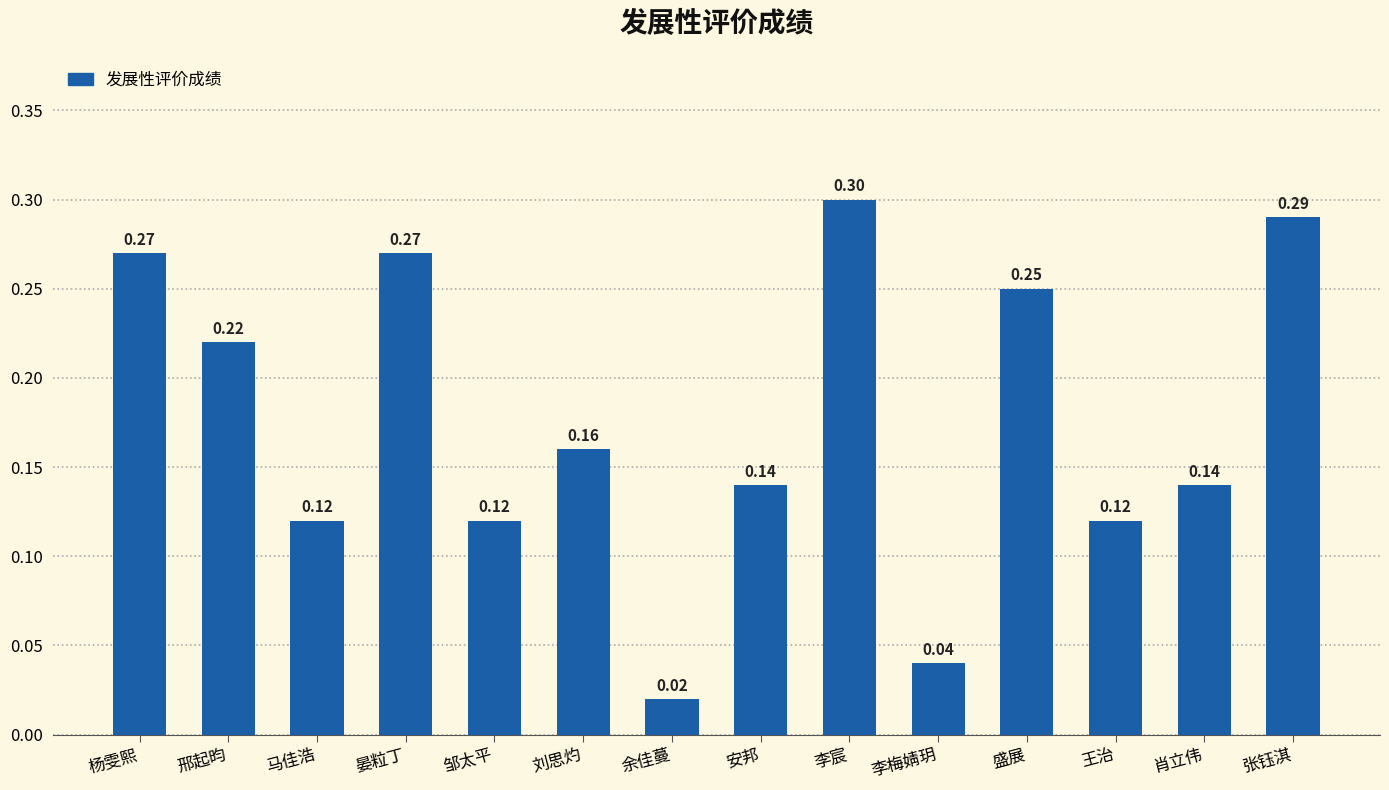

What is the sum of the values at 张钰淇 and 邹太平?

0.4